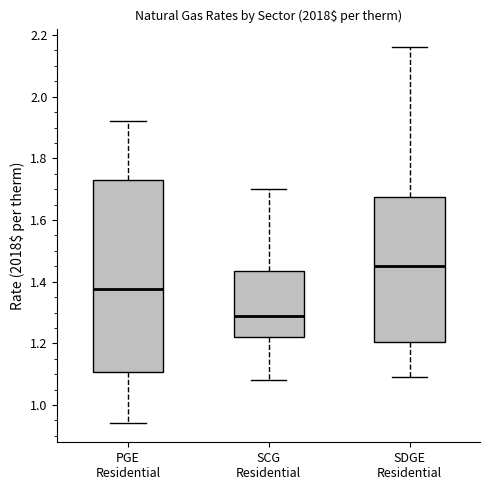

Which box is the tallest, from its lower edge to its upper edge?

PGE Residential